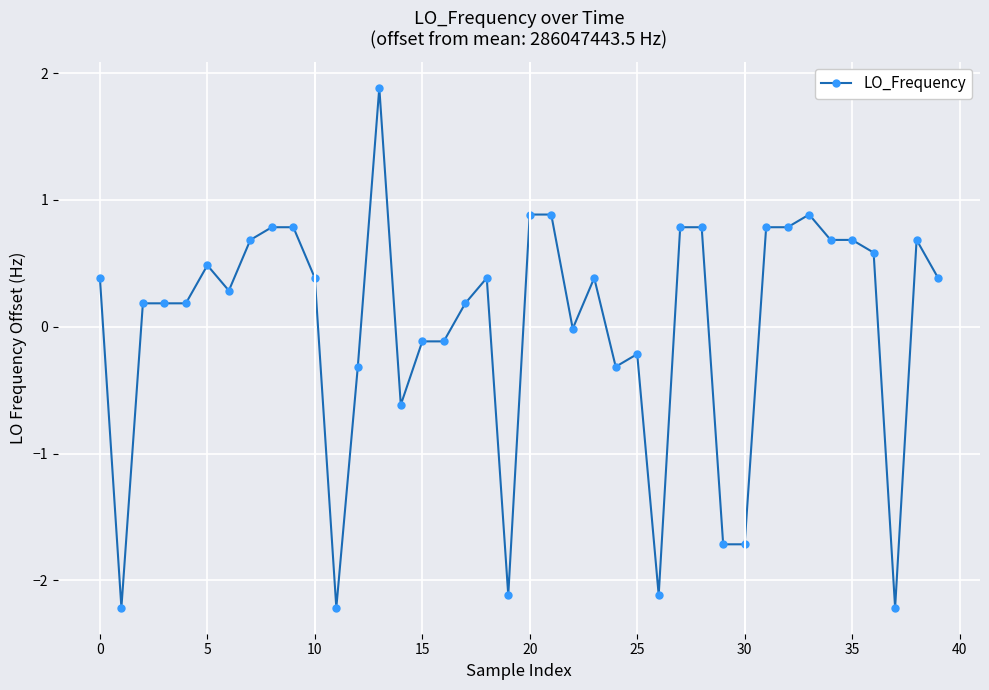

How many series are shown in this chart?

1